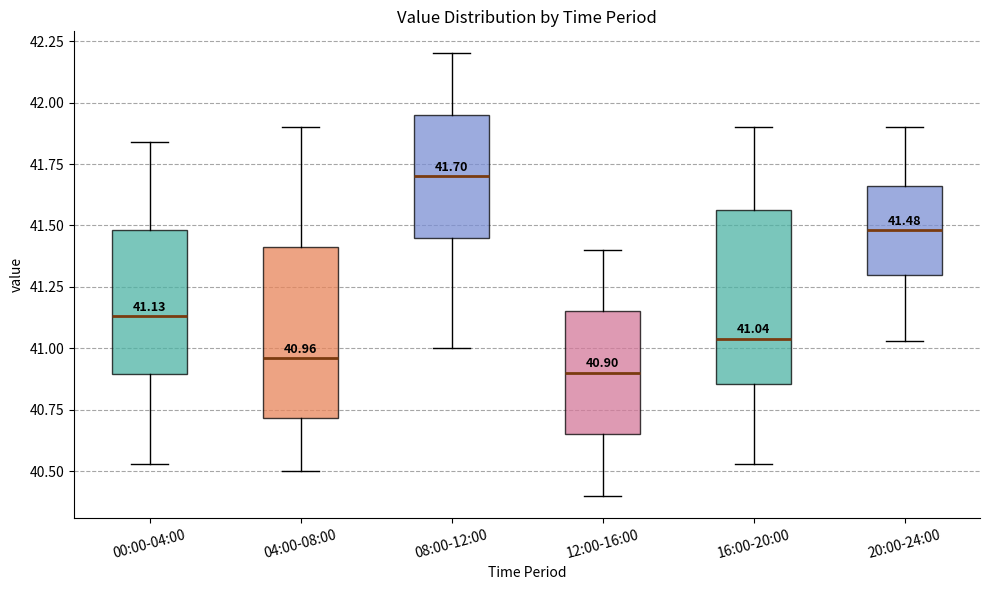

Which box's median line is the highest?

08:00-12:00